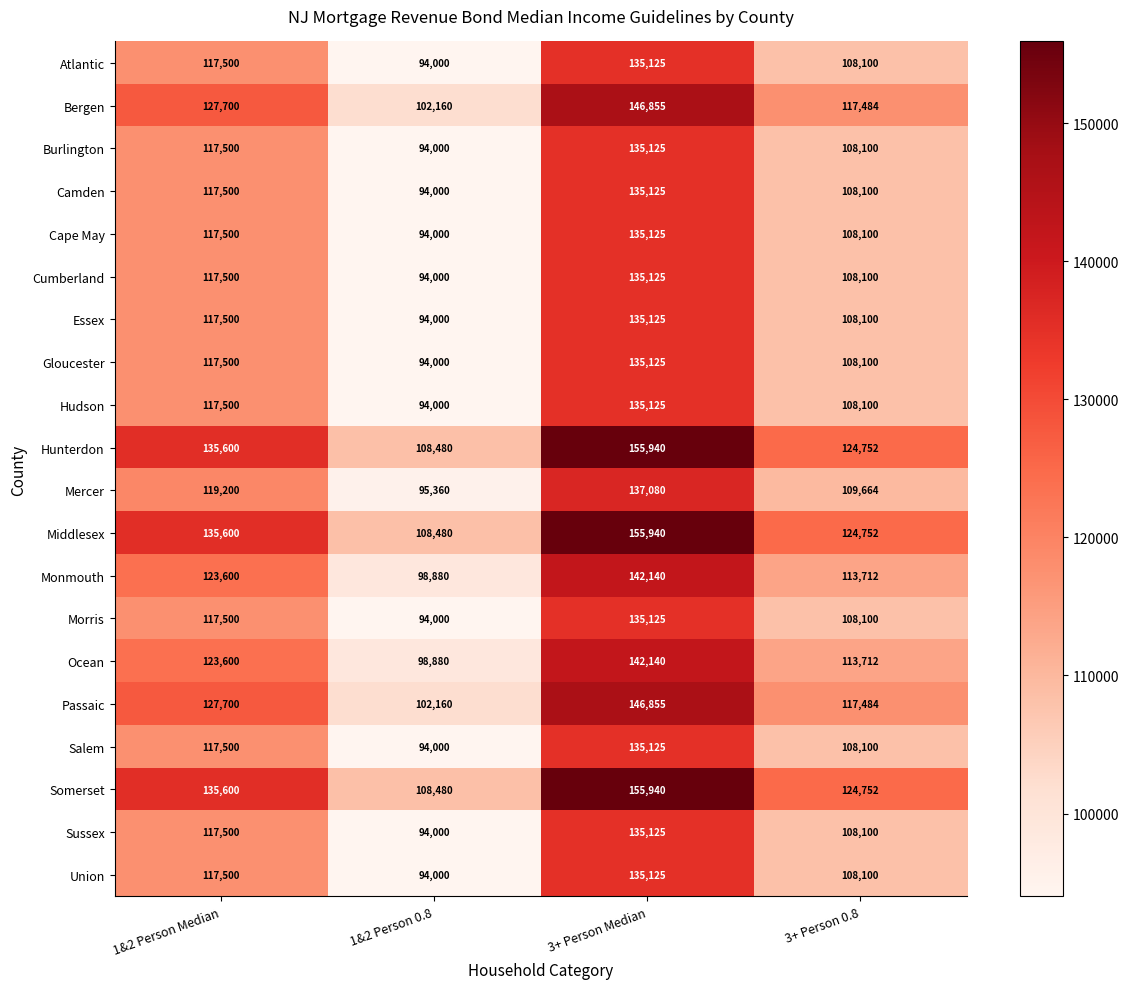

At which category is the sum across all series the highest?

3+ Person Median